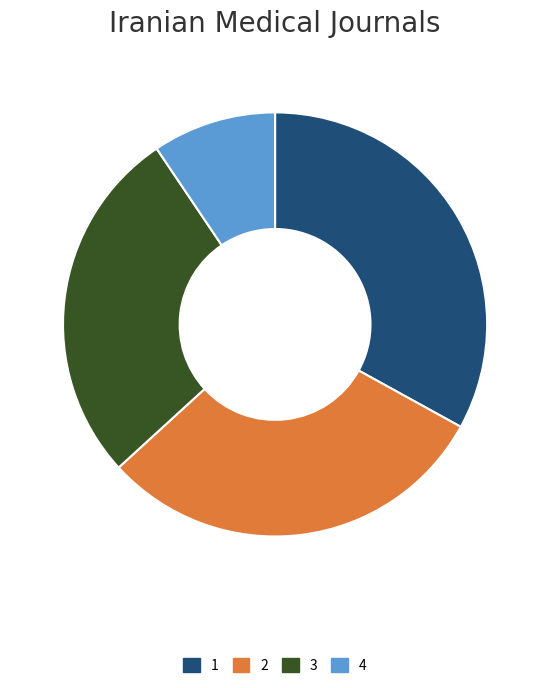

Is the sum of 3 and 2 greater than half?

Yes